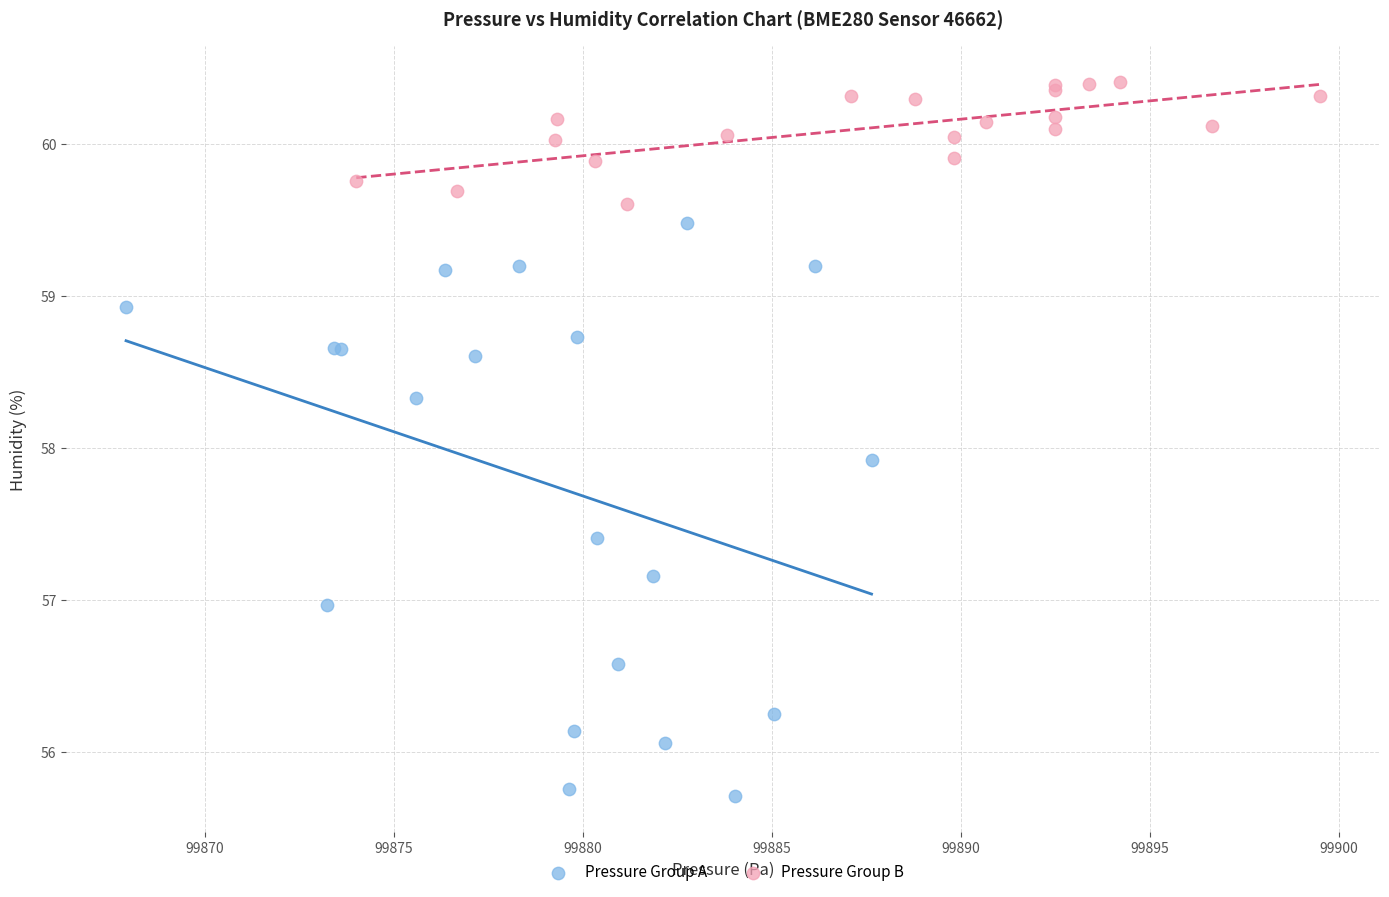

Which series reaches the minimum Y coordinate?

Pressure Group A